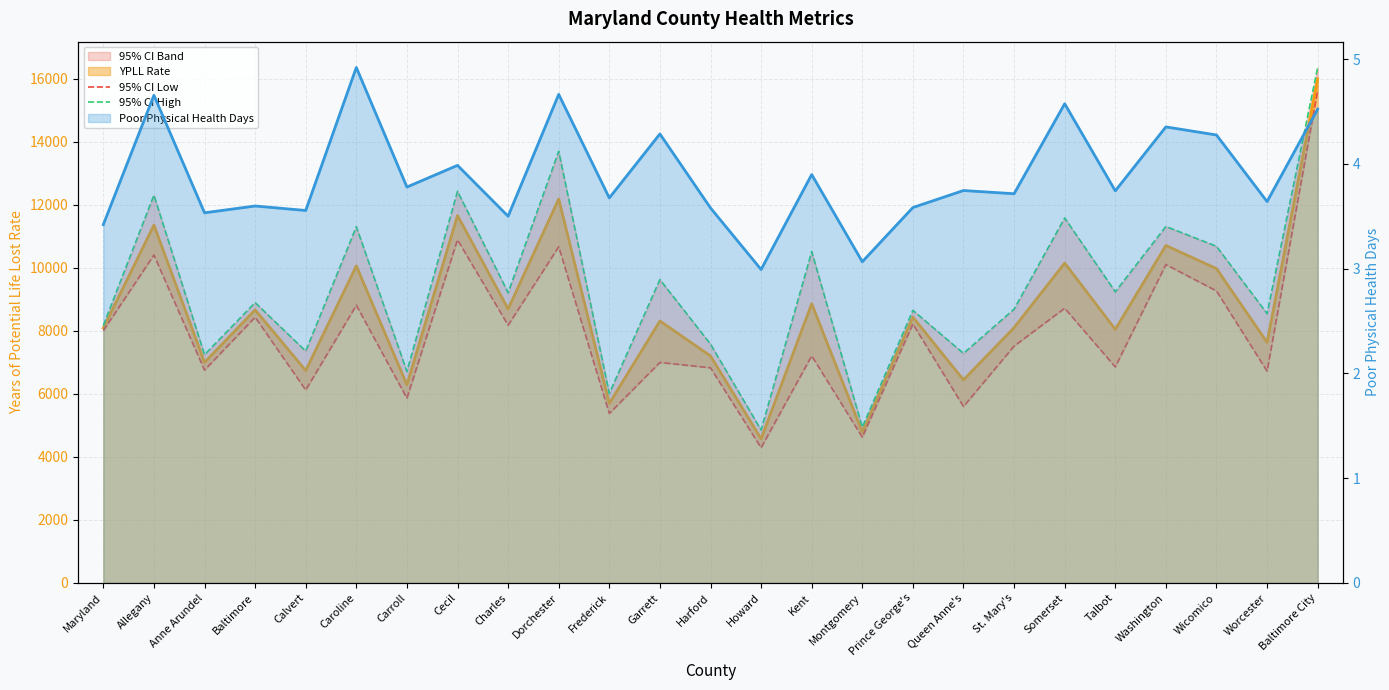

What is the highest value of the 95% CI Low series?

15632.5